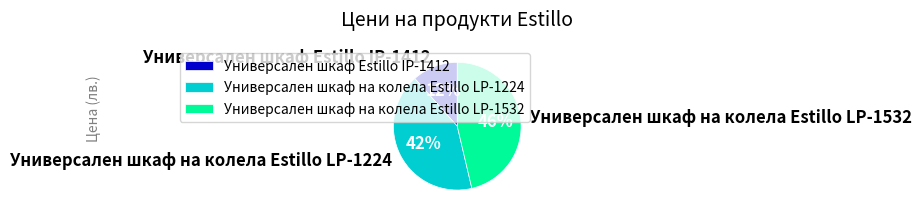

Rank the categories by value from lowest to highest.

Универсален шкаф Estillo IP-1412, Универсален шкаф на колела Estillo LP-1224, Универсален шкаф на колела Estillo LP-1532